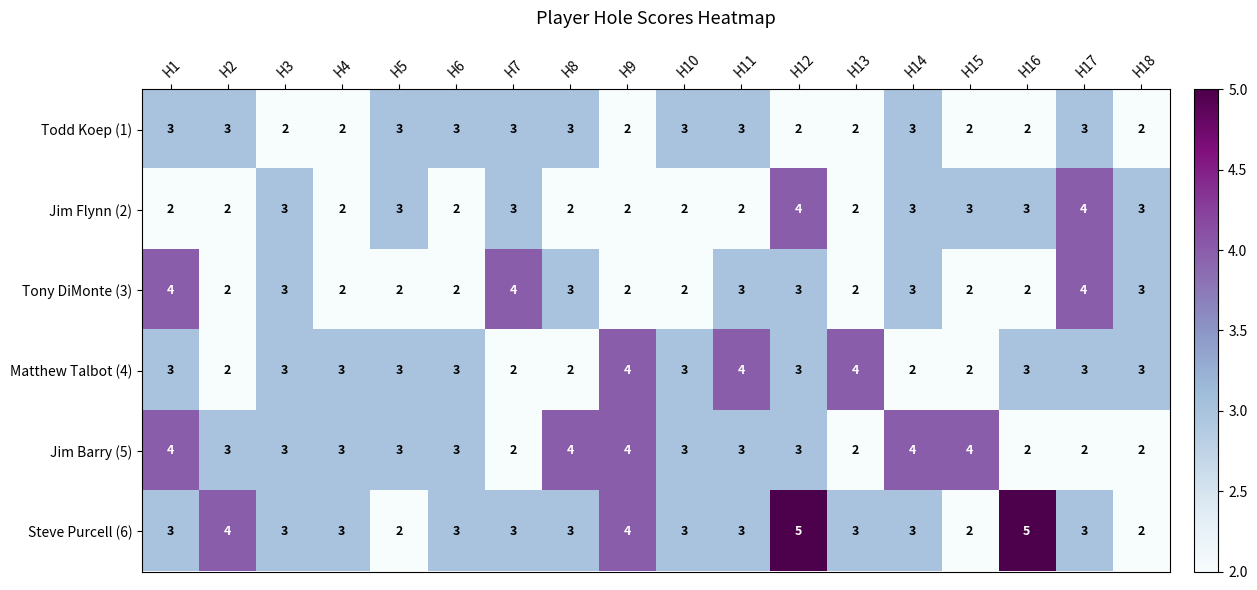

Count the number of categories in the chart.

18